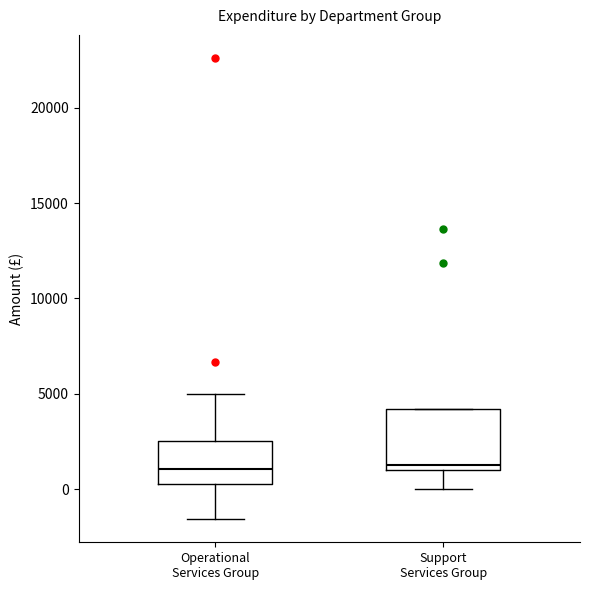

Reading left to right, read every box against the y-axis: the position of its median line, the range the box covers, and the ends of its whiskers. The values are not printed on the chart, so give them approximately, as read against the axis.

Operational Services Group: median 1000, box 500 to 2500, whiskers -1500 to 5000
Support Services Group: median 1500, box 1000 to 4000, whiskers 0 to 4000